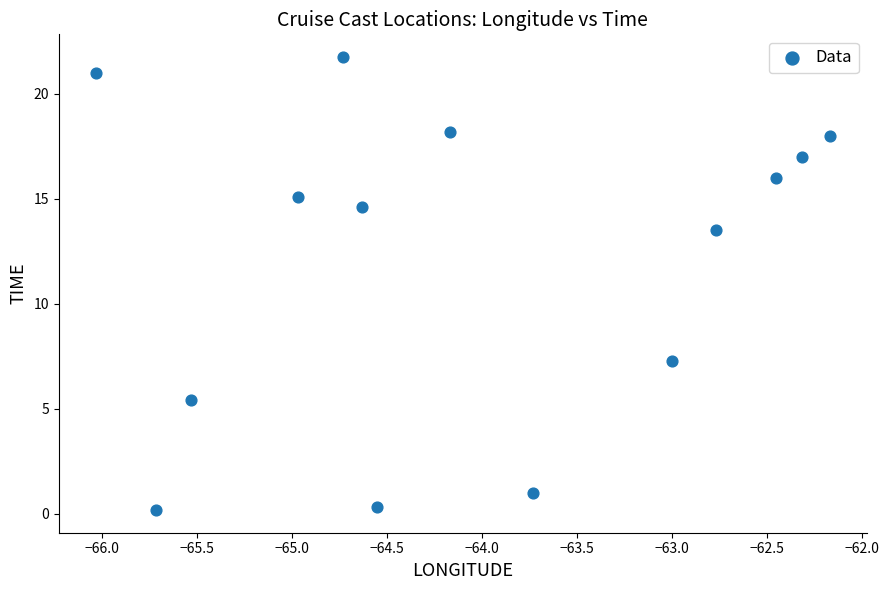

What Y value in the scatter plot is closest to 10?

7.3